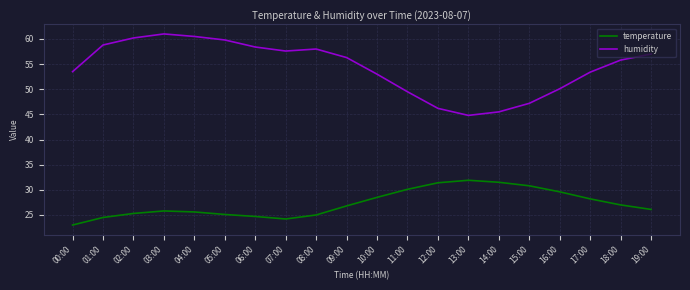

Which series has the largest range (max minus min)?

humidity